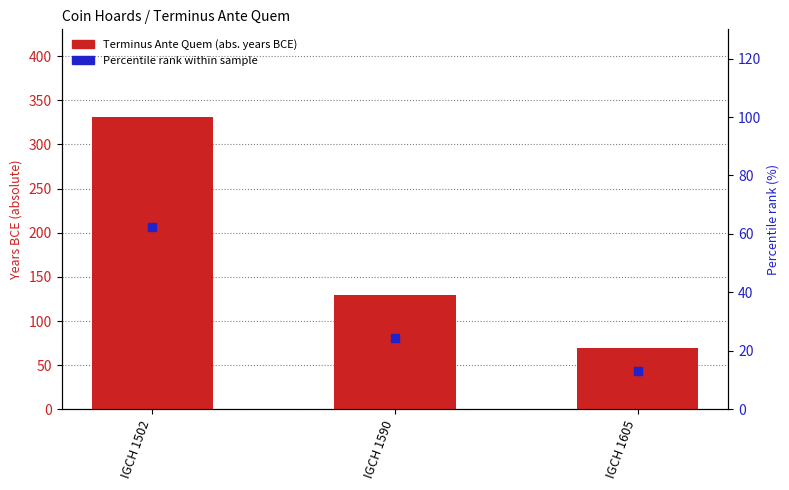

At which category is the sum across all series the highest?

IGCH 1502